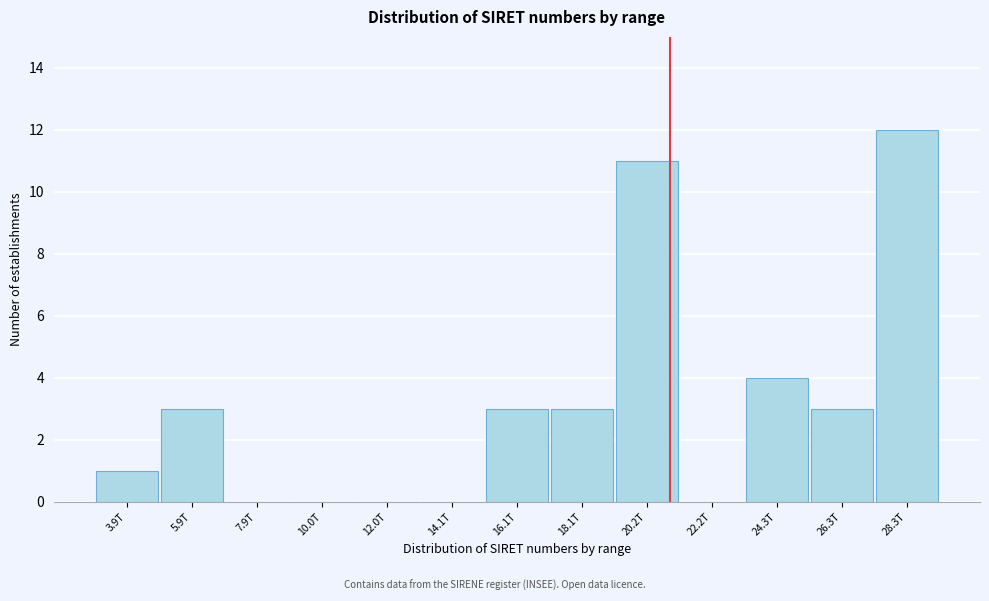

Reading left to right, what are all the values shown in this chart?

3.9T=1	5.9T=3	7.9T=0	10.0T=0	12.0T=0	14.1T=0	16.1T=3	18.1T=3	20.2T=11	22.2T=0	24.3T=4	26.3T=3	28.3T=12